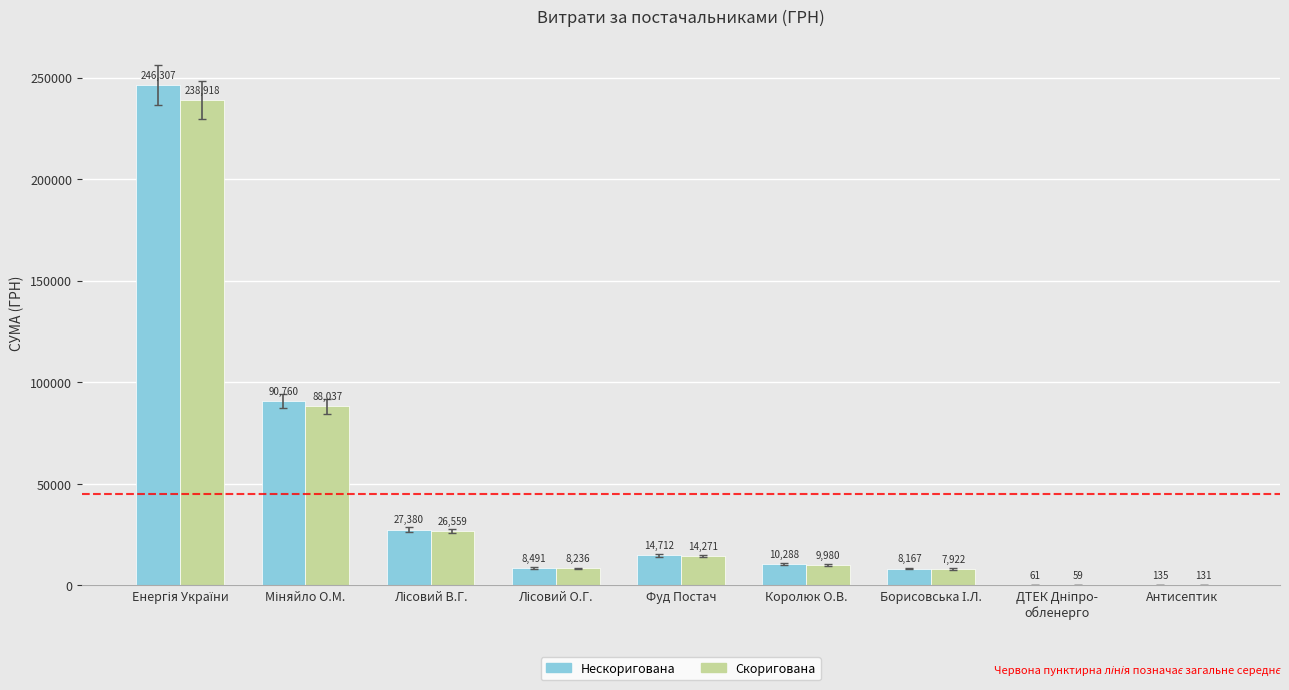

Which series has the largest total across all categories?

Нескоригована